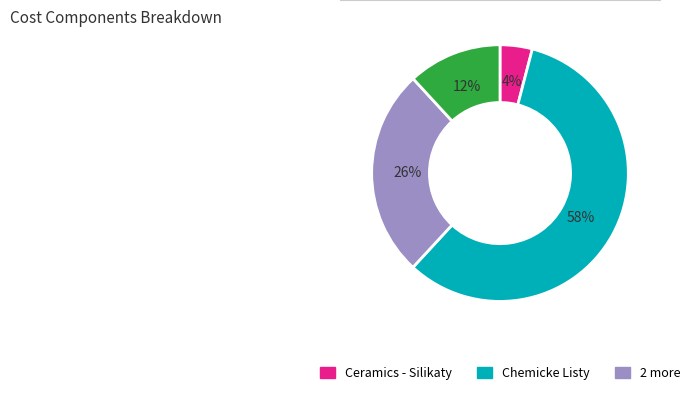

To the nearest percent, what is the average slice percentage?

25%